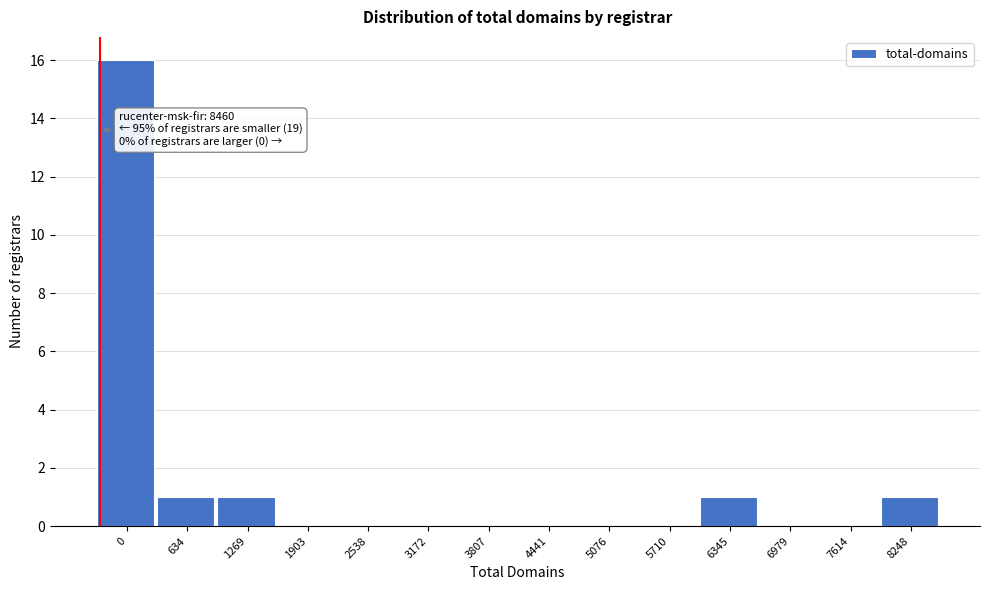

Reading left to right, transcribe all the data shown in this chart.

0=16	634=1	1269=1	1903=0	2538=0	3172=0	3807=0	4441=0	5076=0	5710=0	6345=1	6979=0	7614=0	8248=1